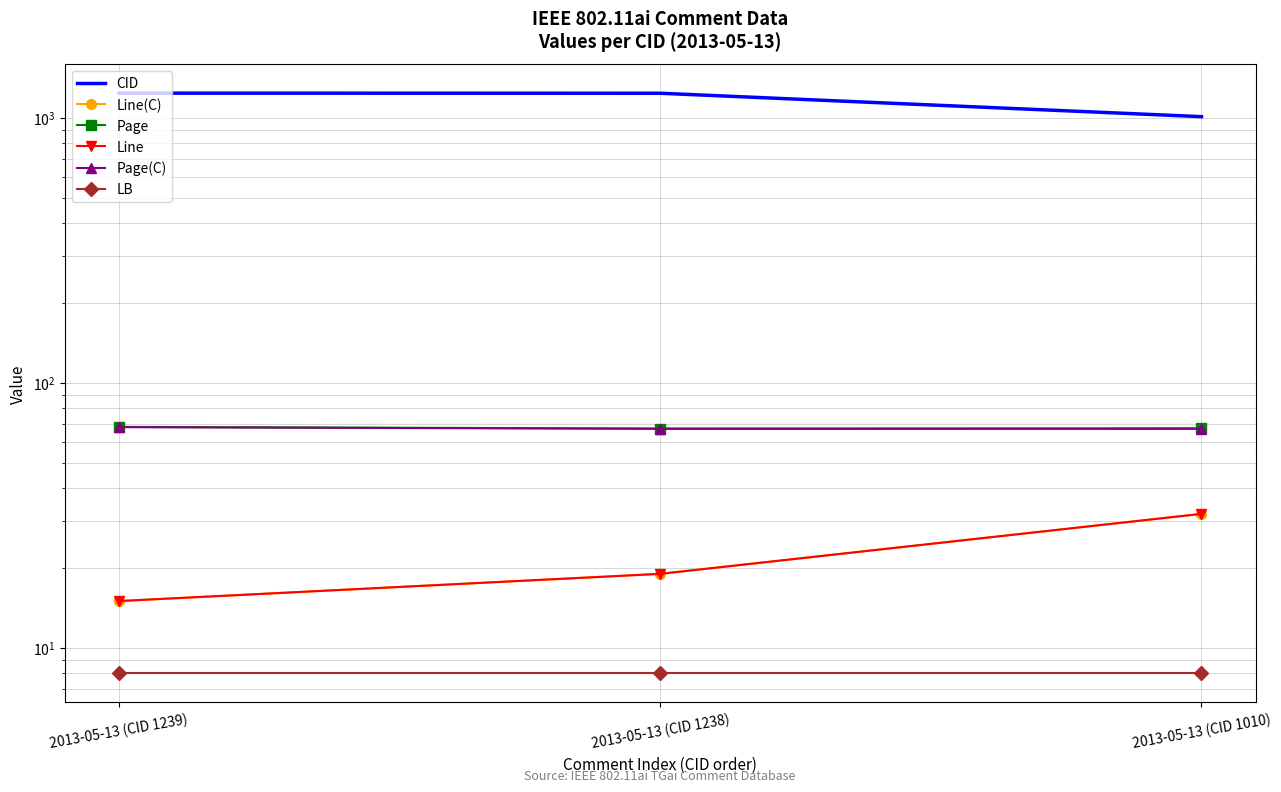

List the series in order of their peak value, highest first.

CID, Page, Page(C), Line(C), Line, LB